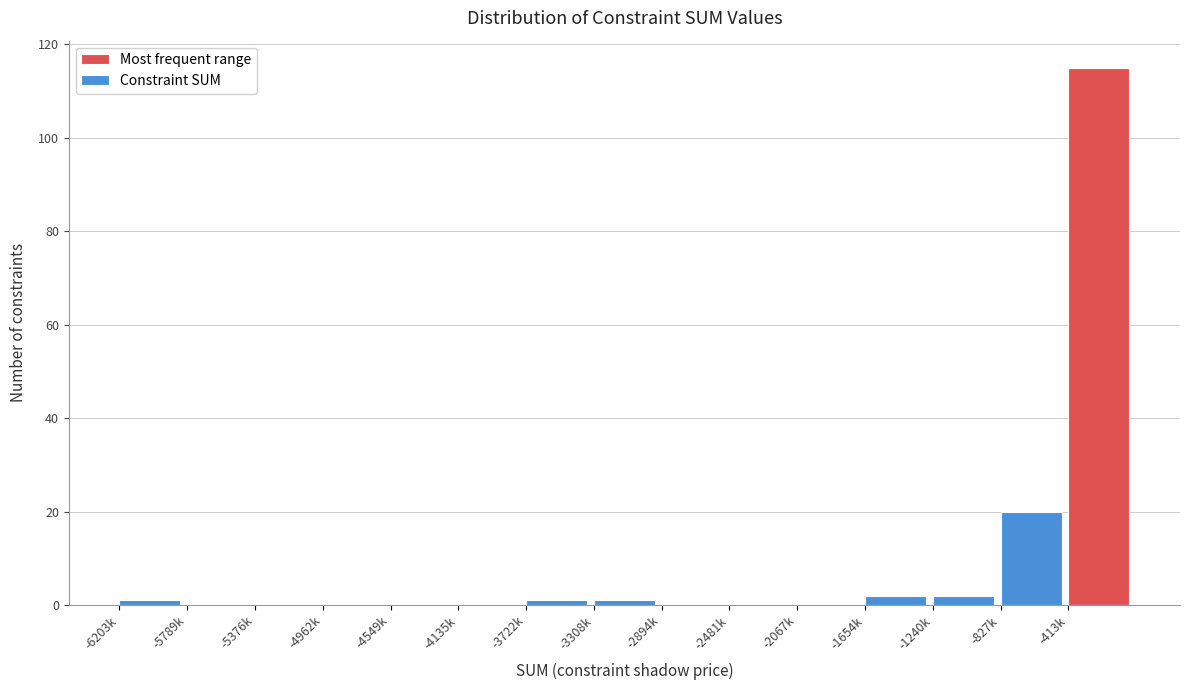

Reading left to right, what are all the values shown in this chart?

-6203k=1	-5789k=0	-5376k=0	-4962k=0	-4549k=0	-4135k=0	-3722k=1	-3308k=1	-2894k=0	-2481k=0	-2067k=0	-1654k=2	-1240k=2	-827k=20	-413k=115